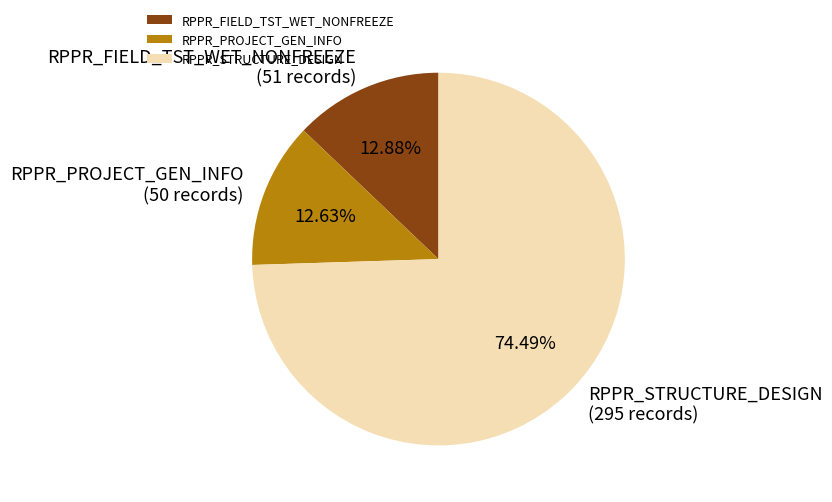

Is there any slice that represents more than half of the pie?

Yes